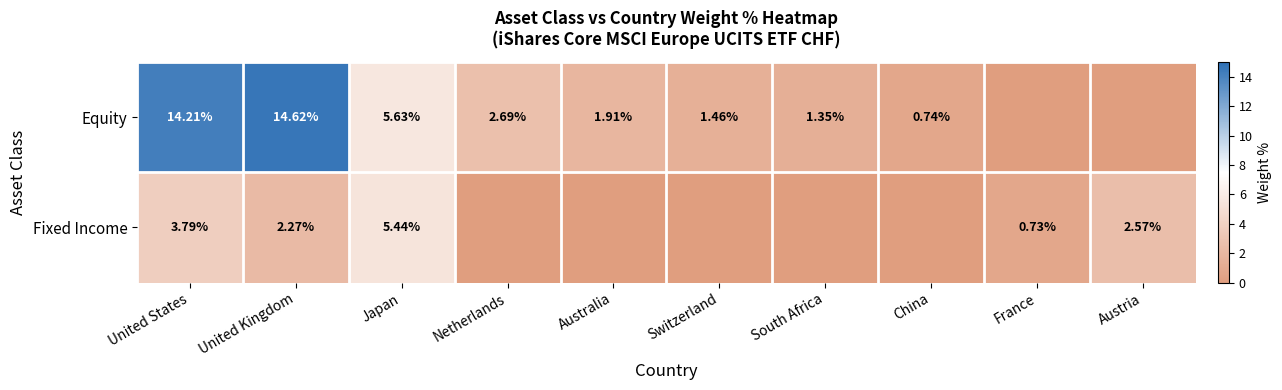

List the series in order of their overall mean, highest first.

Equity, Fixed Income